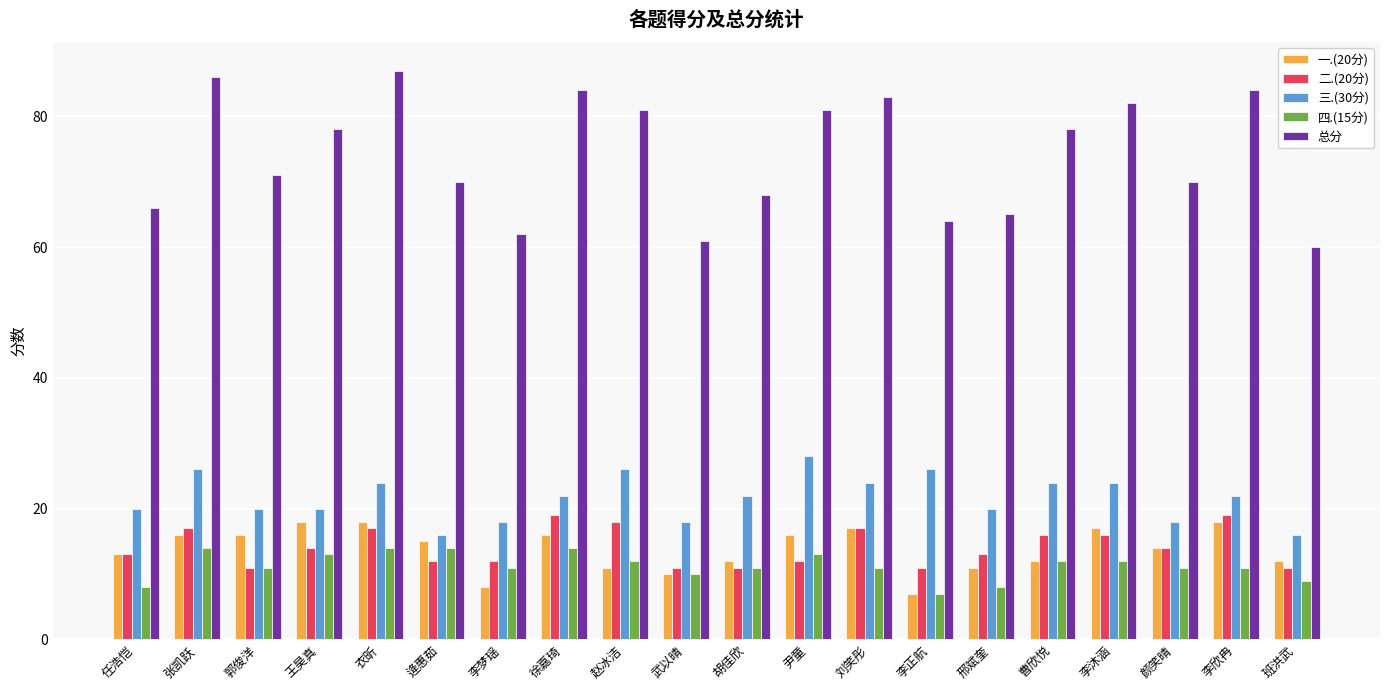

Reading left to right, transcribe all the data shown in this chart.

一.(20分): 13	16	16	18	18	15	8	16	11	10	12	16	17	7	11	12	17	14	18	12
二.(20分): 13	17	11	14	17	12	12	19	18	11	11	12	17	11	13	16	16	14	19	11
三.(30分): 20	26	20	20	24	16	18	22	26	18	22	28	24	26	20	24	24	18	22	16
四.(15分): 8	14	11	13	14	14	11	14	12	10	11	13	11	7	8	12	12	11	11	9
总分: 66	86	71	78	87	70	62	84	81	61	68	81	83	64	65	78	82	70	84	60